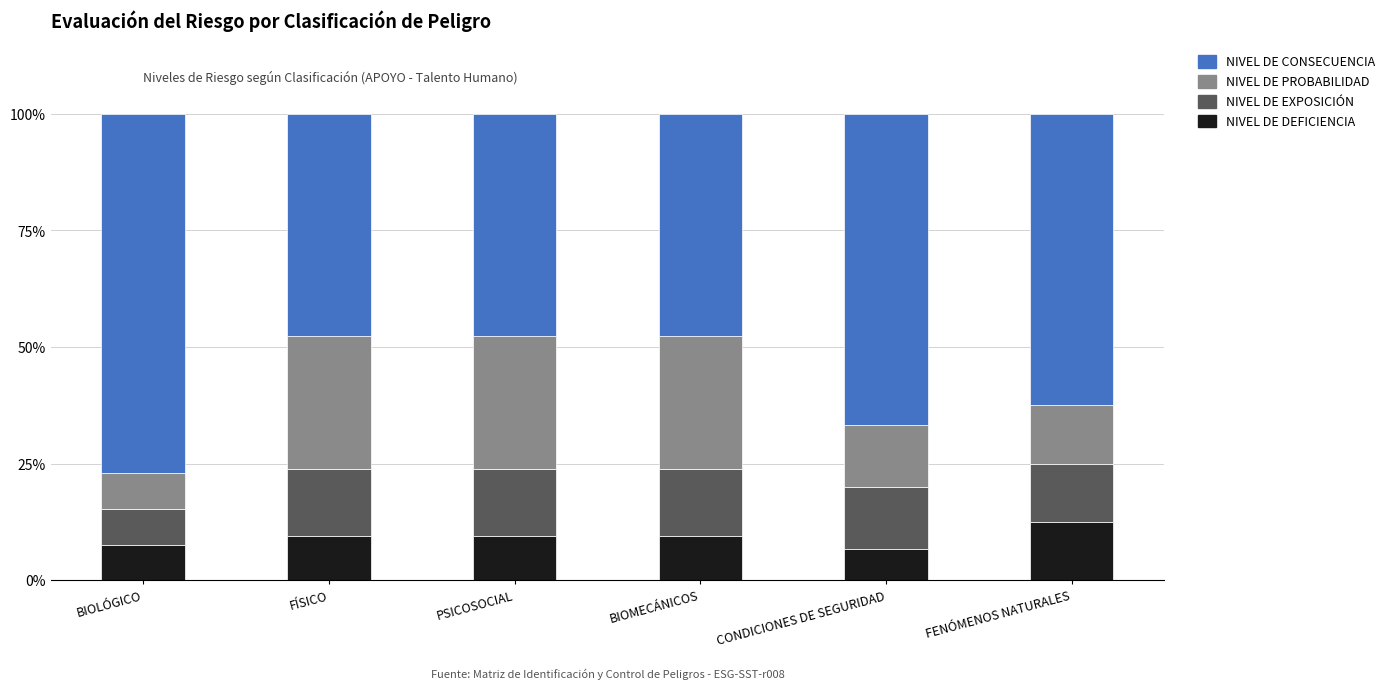

Which category has the highest value in the NIVEL DE DEFICIENCIA series?

FENÓMENOS NATURALES